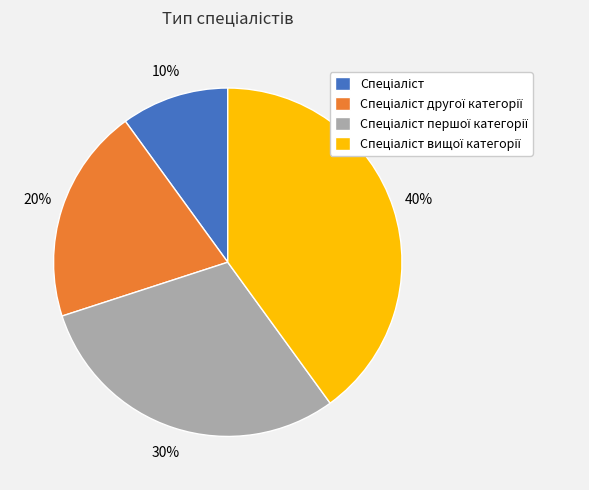

To the nearest percent, what is the average slice percentage?

25%